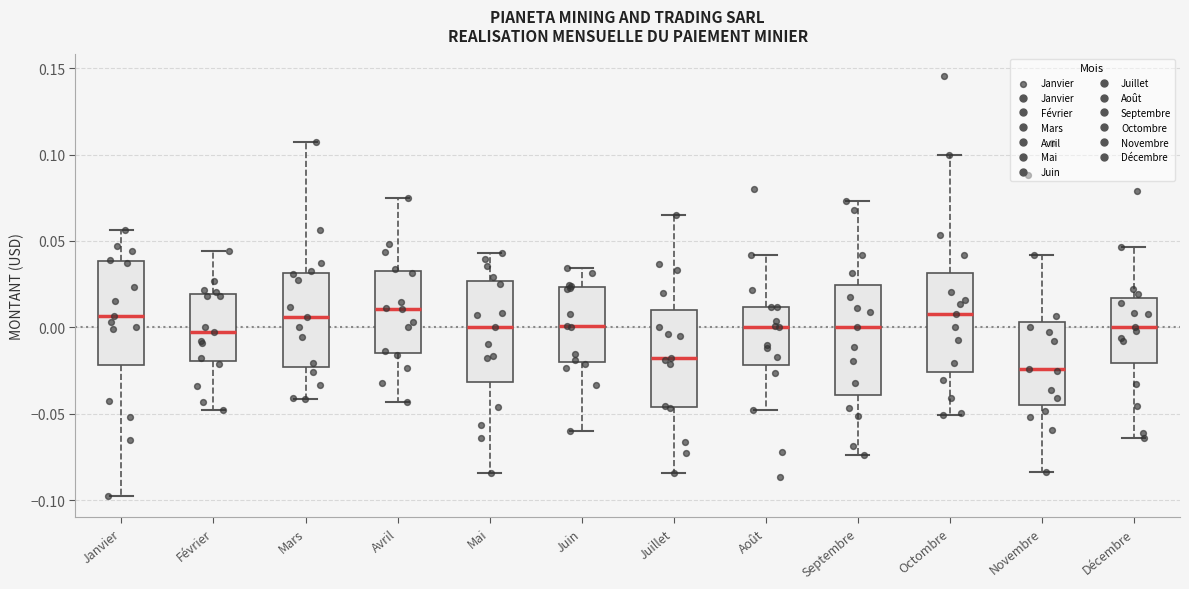

Where does the lower whisker of the box for Juin end on the y-axis? The values are not printed on the chart, so give them approximately, as read against the axis.

-0.060